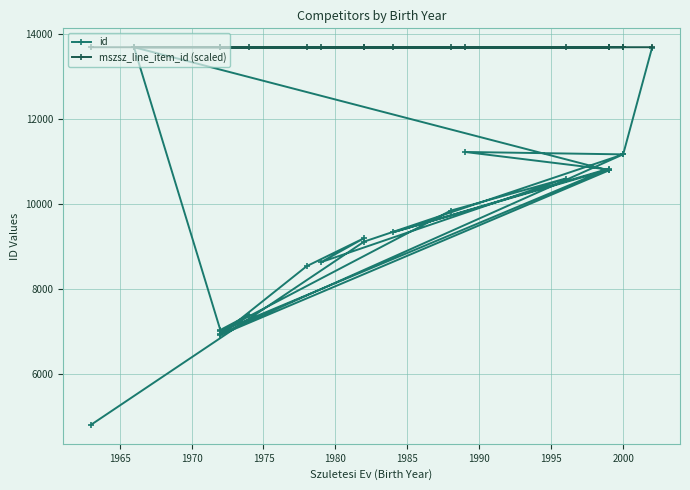

The mszsz_line_item_id (scaled) series shows 13691.7 at 1965. True or false?

True